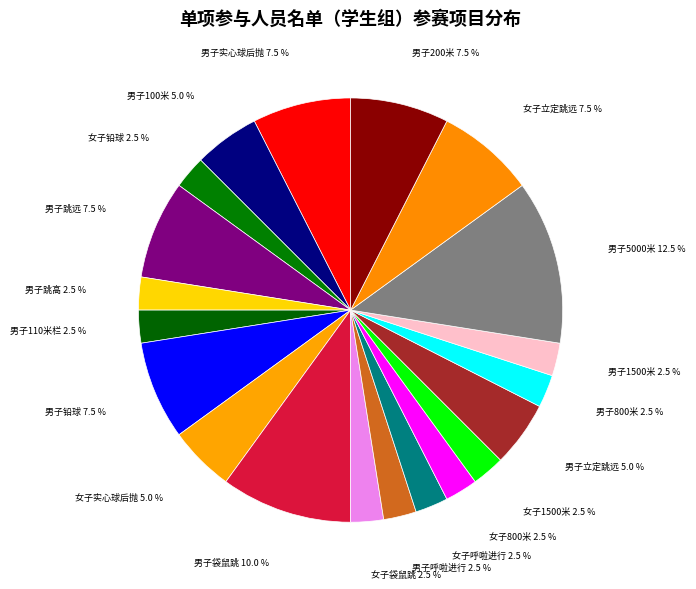

Count the number of slices in the pie.

20